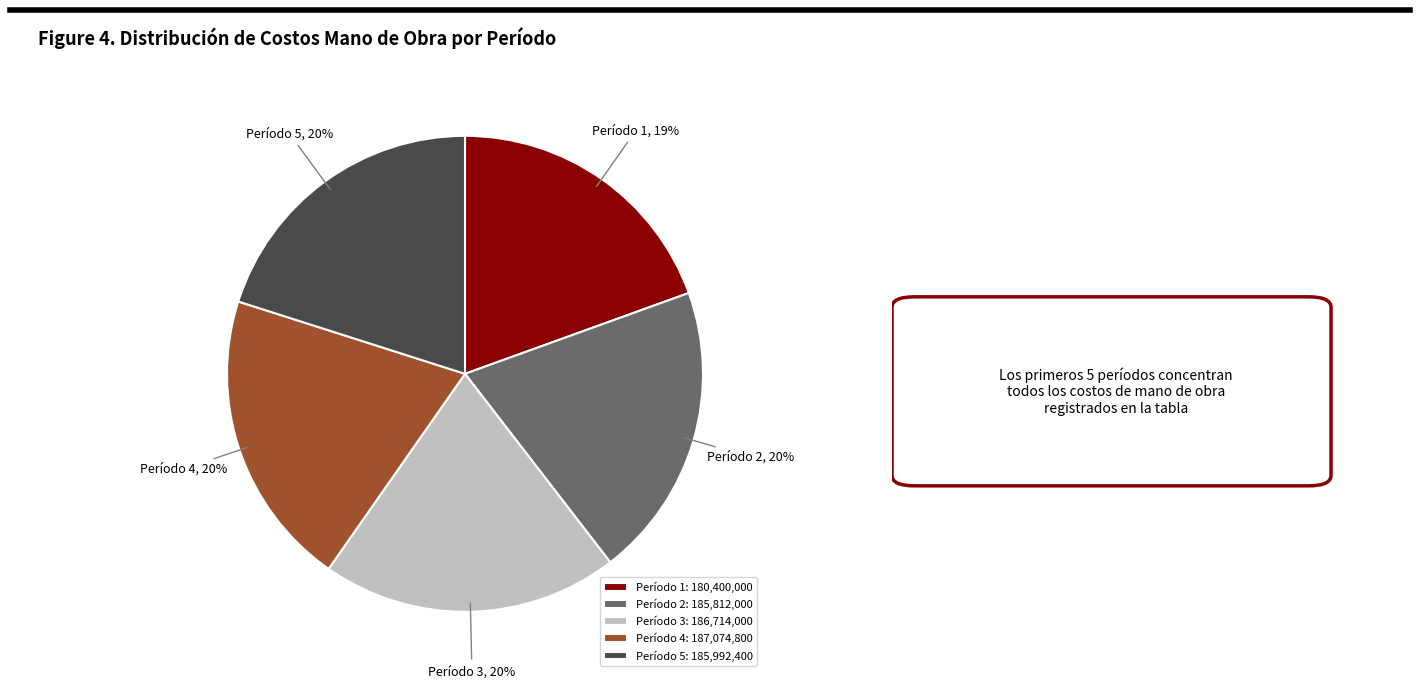

Approximately how many times larger is the value at Período 5 compared to Período 3?

1.0